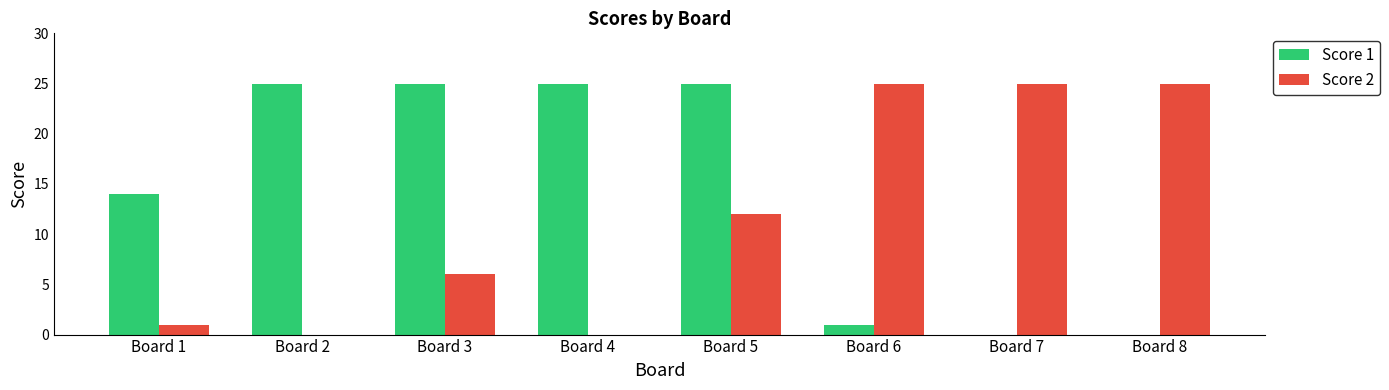

What is the sum of all Score 2 values?

94